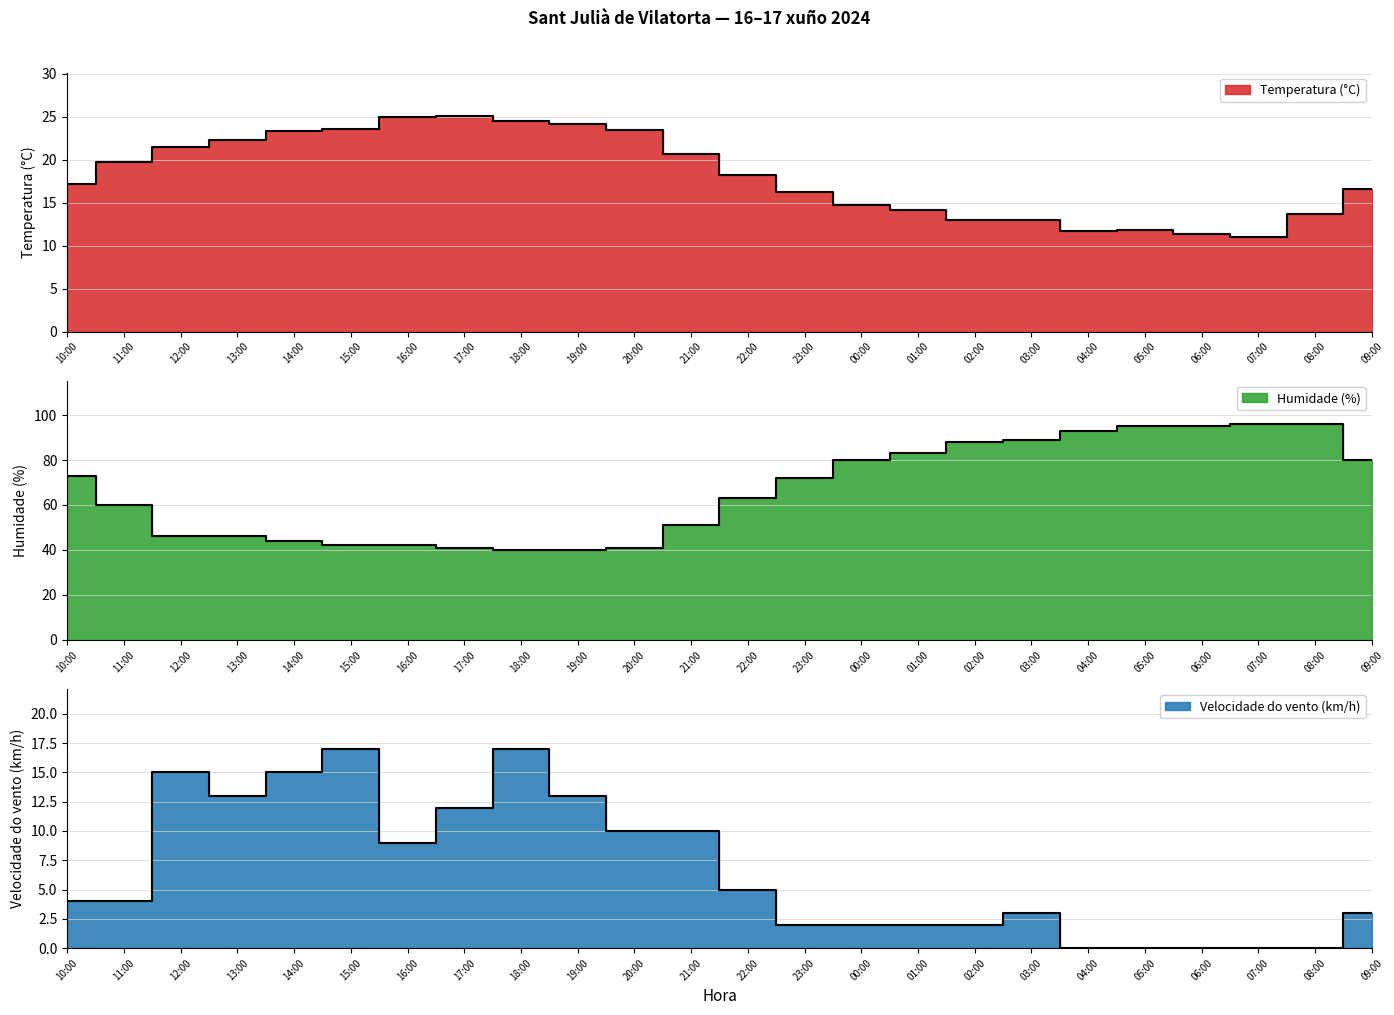

True or false: Humidade (%) and Velocidade do vento (km/h) intersect in this chart.

False